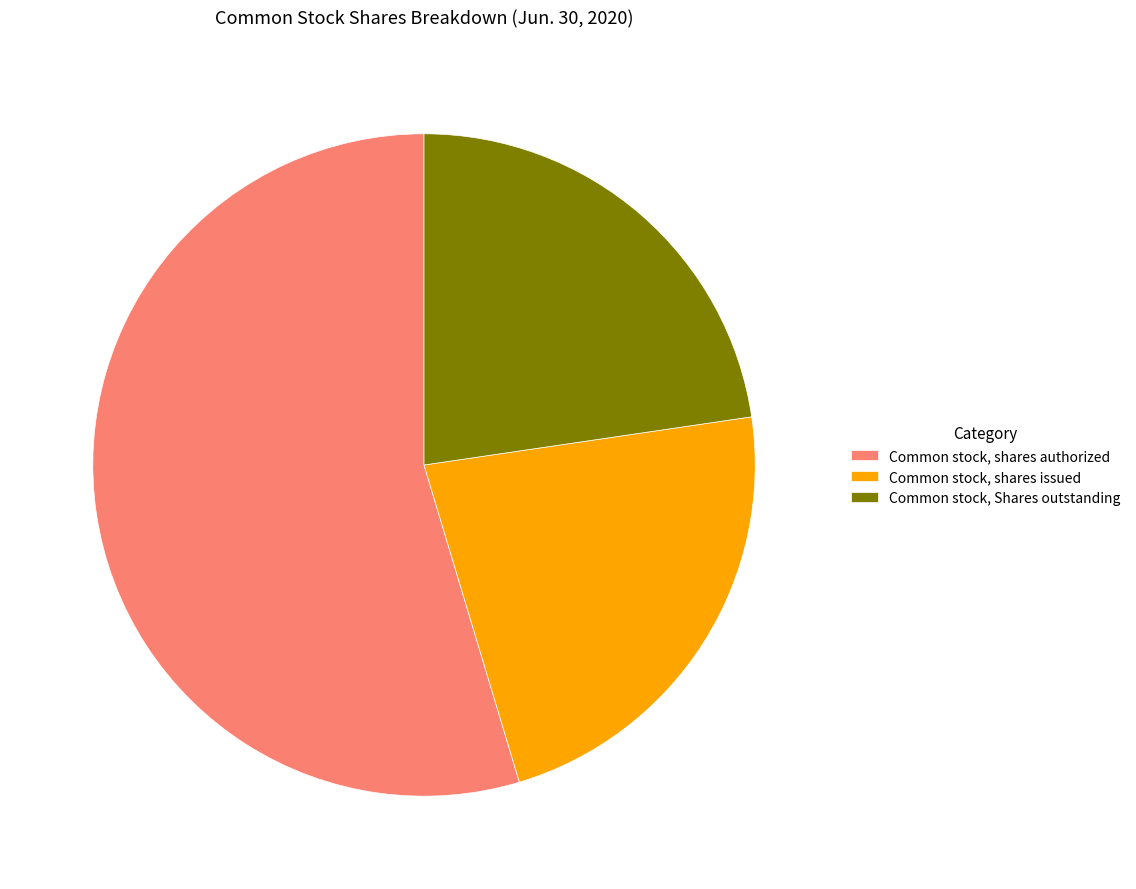

Does any single category account for the majority?

Yes